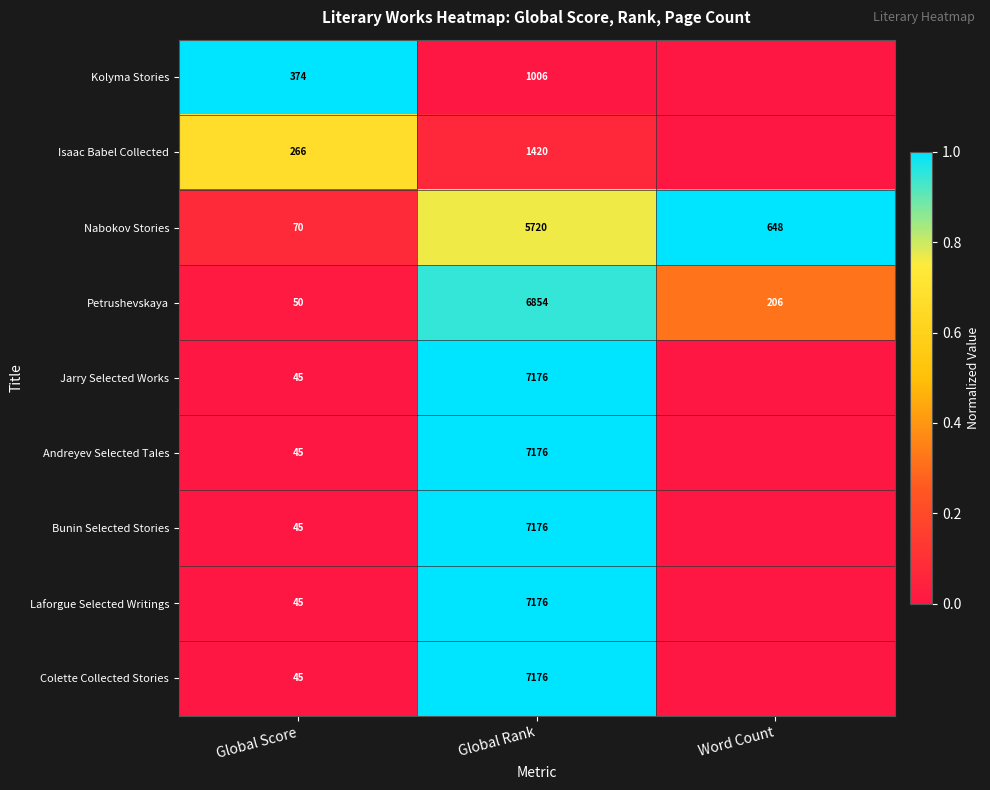

What is the total value across all series at Global Rank?

50880